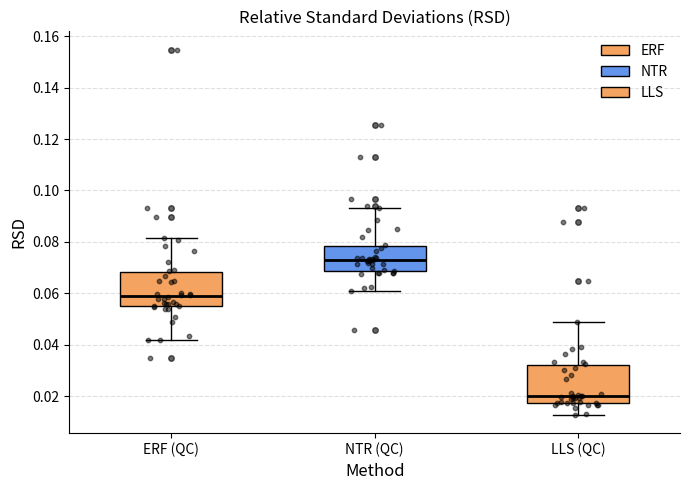

Reading left to right, transcribe this box plot: for each box, give where its median line is, the range the box spans, and where its two whiskers end, as read against the y-axis. The values are not printed on the chart, so give them approximately, as read against the axis.

ERF (QC): median 0.058, box 0.056 to 0.068, whiskers 0.042 to 0.082
NTR (QC): median 0.072, box 0.068 to 0.078, whiskers 0.060 to 0.094
LLS (QC): median 0.020, box 0.018 to 0.032, whiskers 0.012 to 0.048